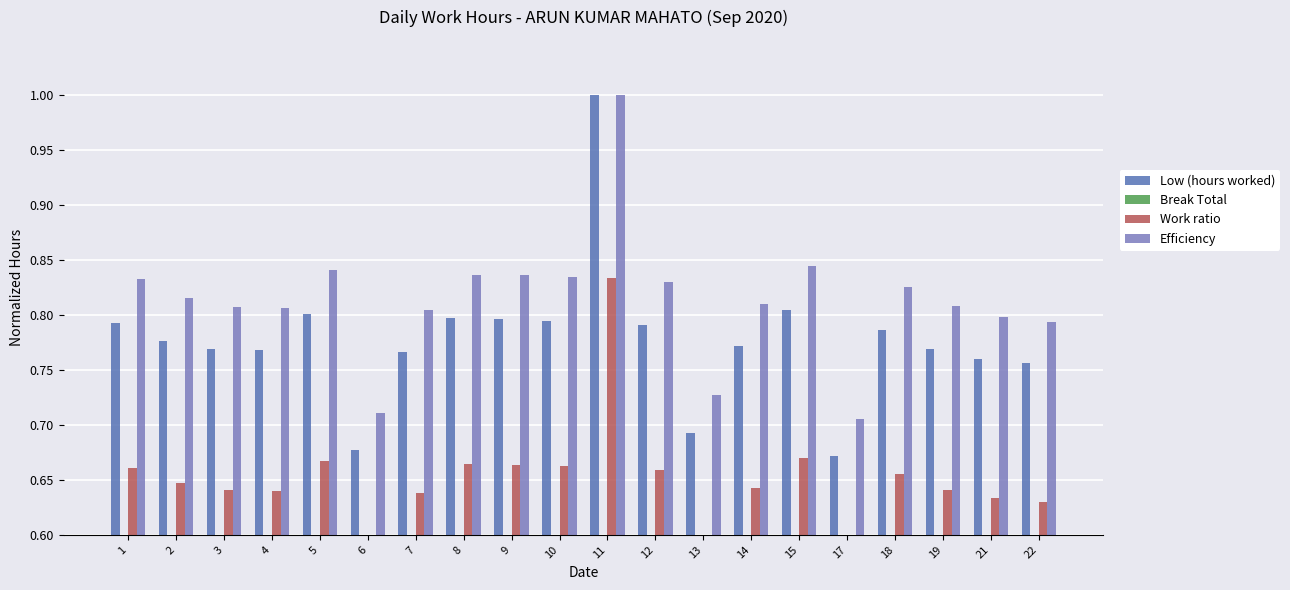

Reading left to right, list all the values displayed in this chart.

Low (hours worked): 0.8	0.8	0.8	0.8	0.8	0.7	0.8	0.8	0.8	0.8	1.0	0.8	0.7	0.8	0.8	0.7	0.8	0.8	0.8	0.8
Break Total: 0.0	0.0	0.0	0.0	0.0	0.0	0.0	0.0	0.0	0.0	0.0	0.0	0.0	0.0	0.0	0.0	0.0	0.0	0.0	0.0
Work ratio: 0.7	0.6	0.6	0.6	0.7	0.6	0.6	0.7	0.7	0.7	0.8	0.7	0.6	0.6	0.7	0.6	0.7	0.6	0.6	0.6
Efficiency: 0.8	0.8	0.8	0.8	0.8	0.7	0.8	0.8	0.8	0.8	1.0	0.8	0.7	0.8	0.8	0.7	0.8	0.8	0.8	0.8